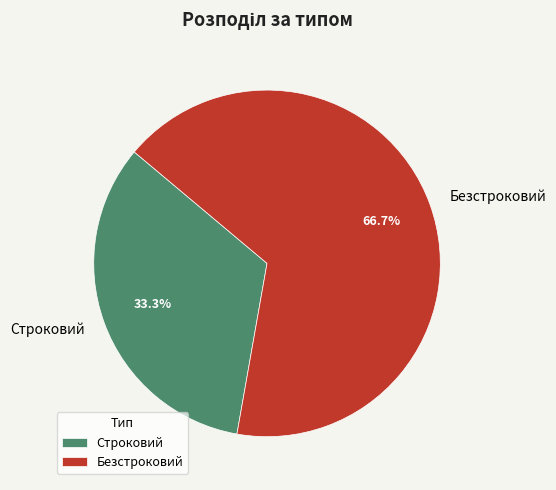

To the nearest percent, what portion does Безстроковий represent?

67%